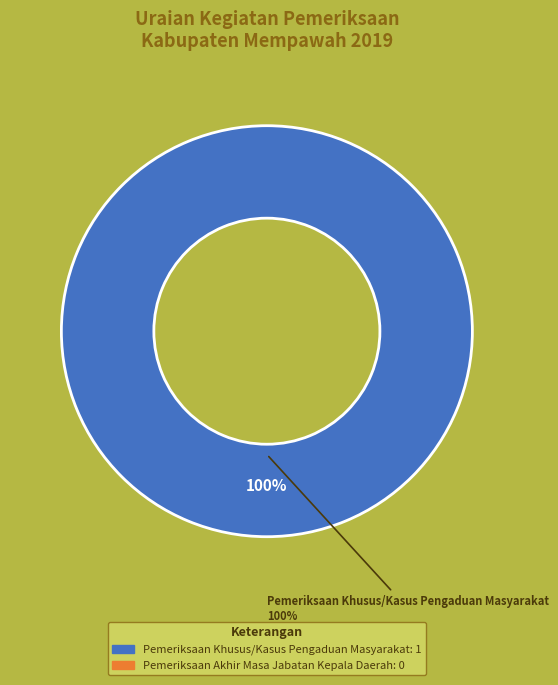

What is the majority slice?

Pemeriksaan Khusus/Kasus Pengaduan Masyarakat